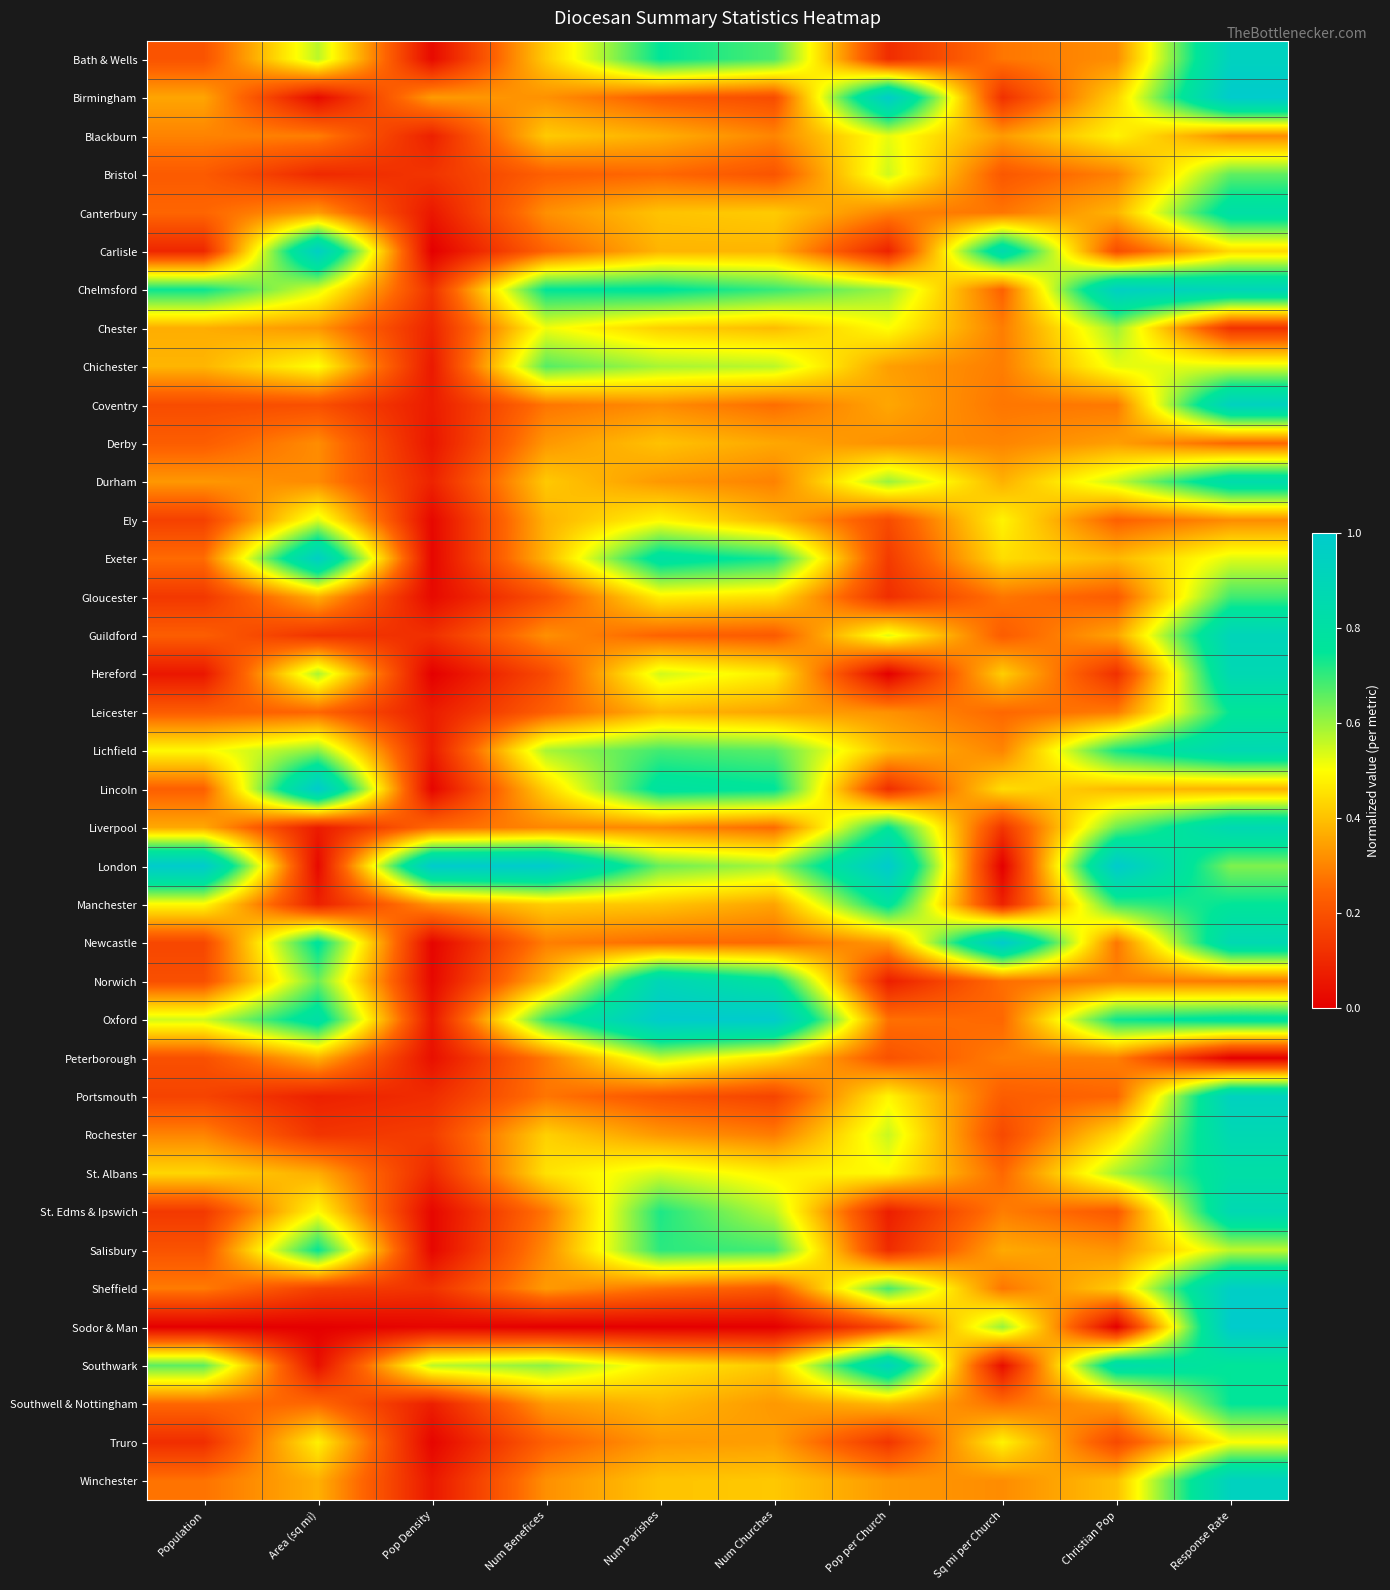

Rank the series at Sq mi per Church from lowest to highest value.

London, Southwark, Manchester, Birmingham, Liverpool, Rochester, Bristol, Guildford, Portsmouth, Chelmsford, Leicester, Oxford, St. Albans, Norwich, Southwell & Nottingham, Bath & Wells, Canterbury, Coventry, Gloucester, Sheffield, Chester, Chichester, Peterborough, St. Edms & Ipswich, Derby, Lichfield, Winchester, Blackburn, Salisbury, Durham, Hereford, Exeter, Lincoln, Ely, Truro, Sodor & Man, Carlisle, Newcastle